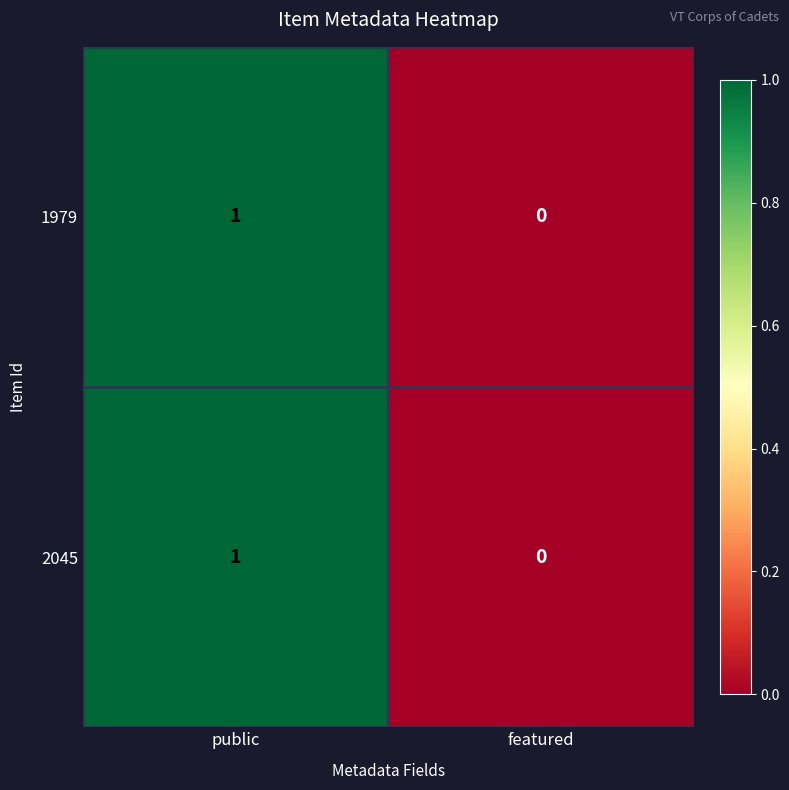

Reading right to left, transcribe all the data shown in this chart.

1979: 0	1
2045: 0	1